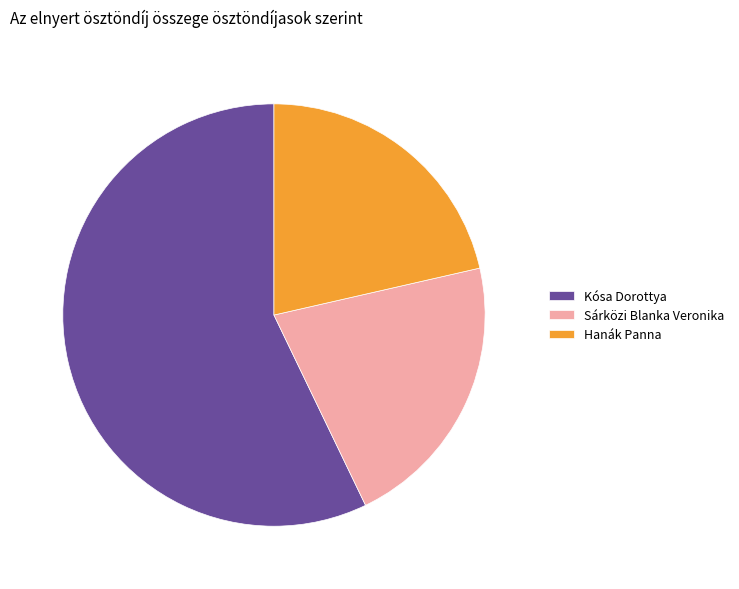

The Sárközi Blanka Veronika slice represents 28% of the pie. True or false?

False